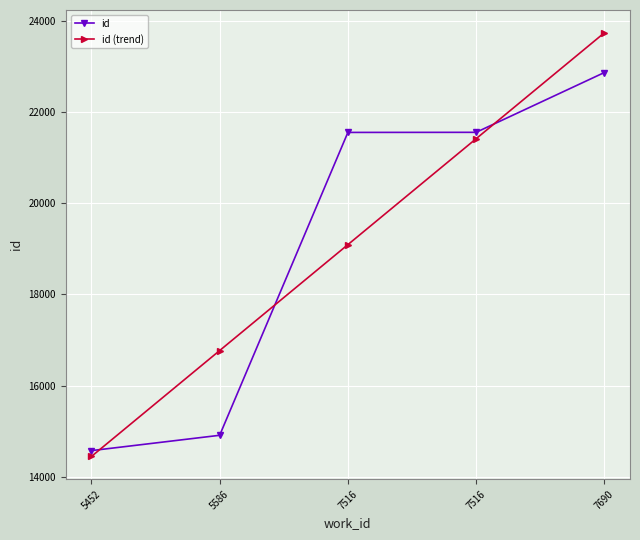

The id series shows 14574.0 at 5452. True or false?

True